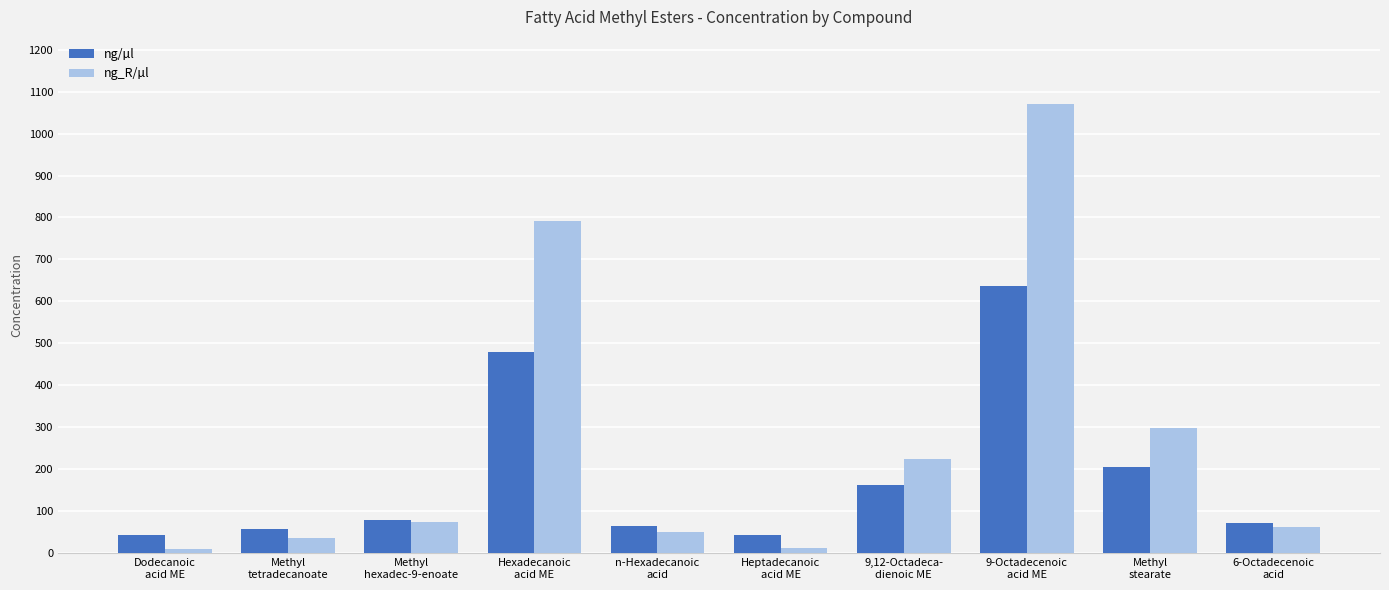

How many categories are shown in the chart?

10